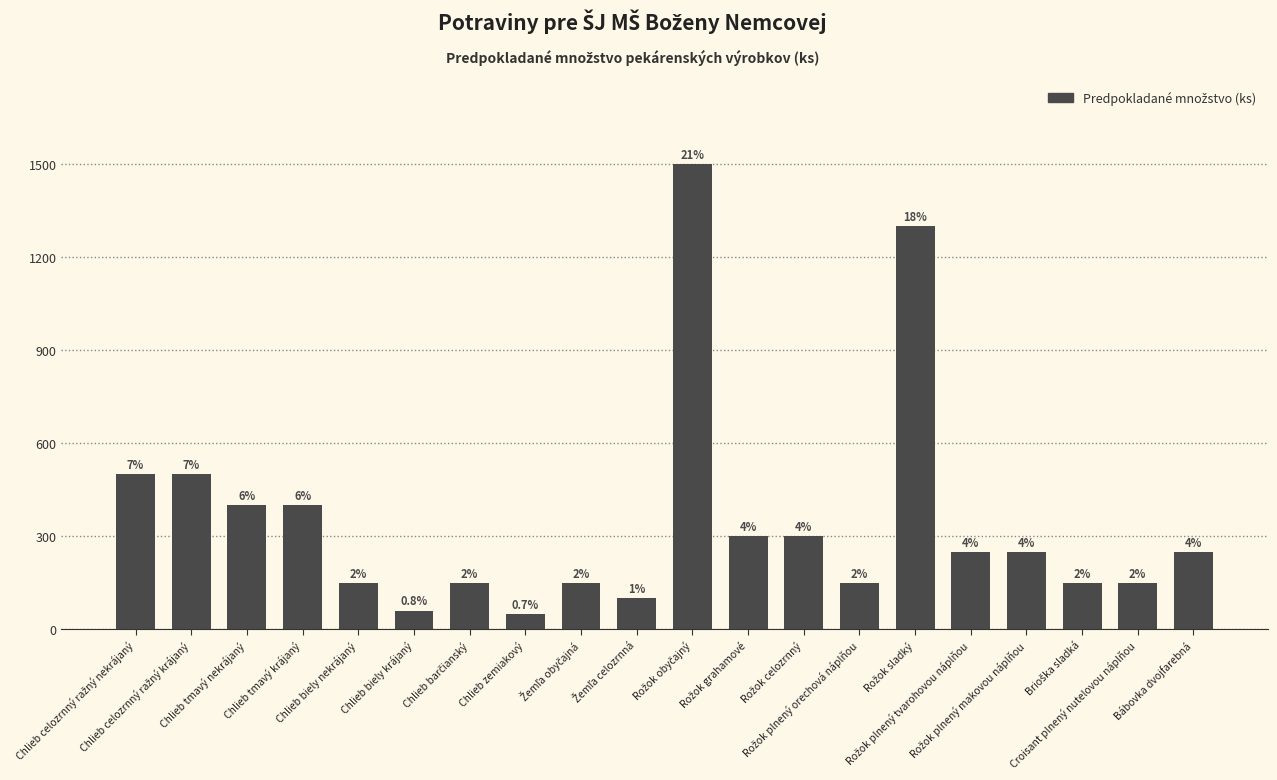

Are the bars horizontal?

No